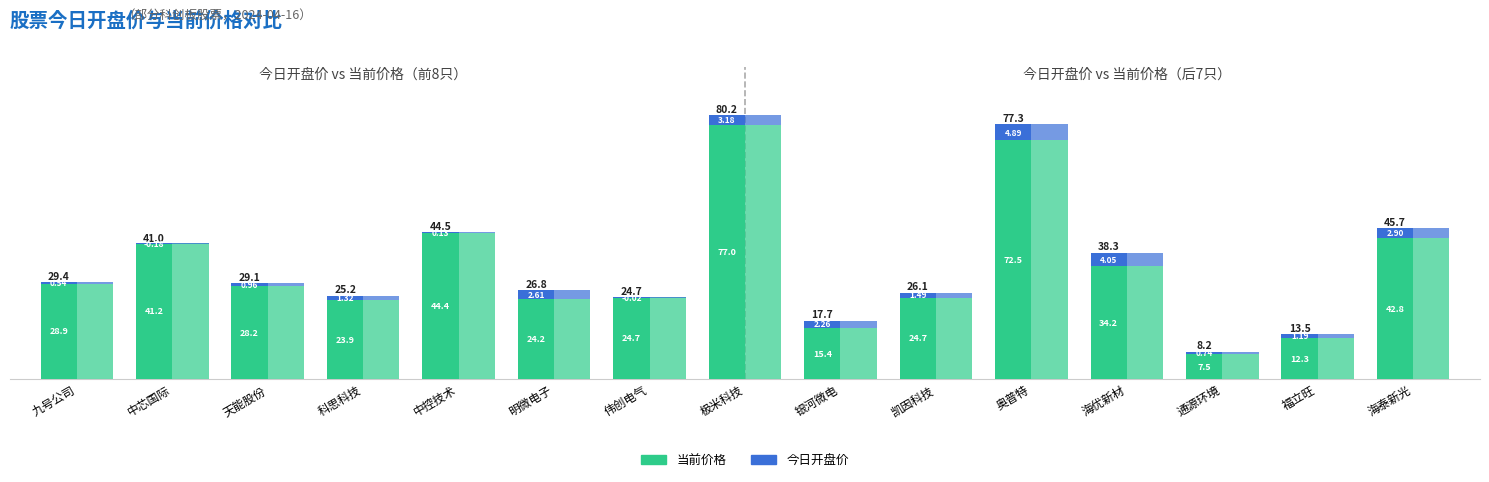

What is the difference between the 今日开盘价 values at 通源环境 and 极米科技?

2.4